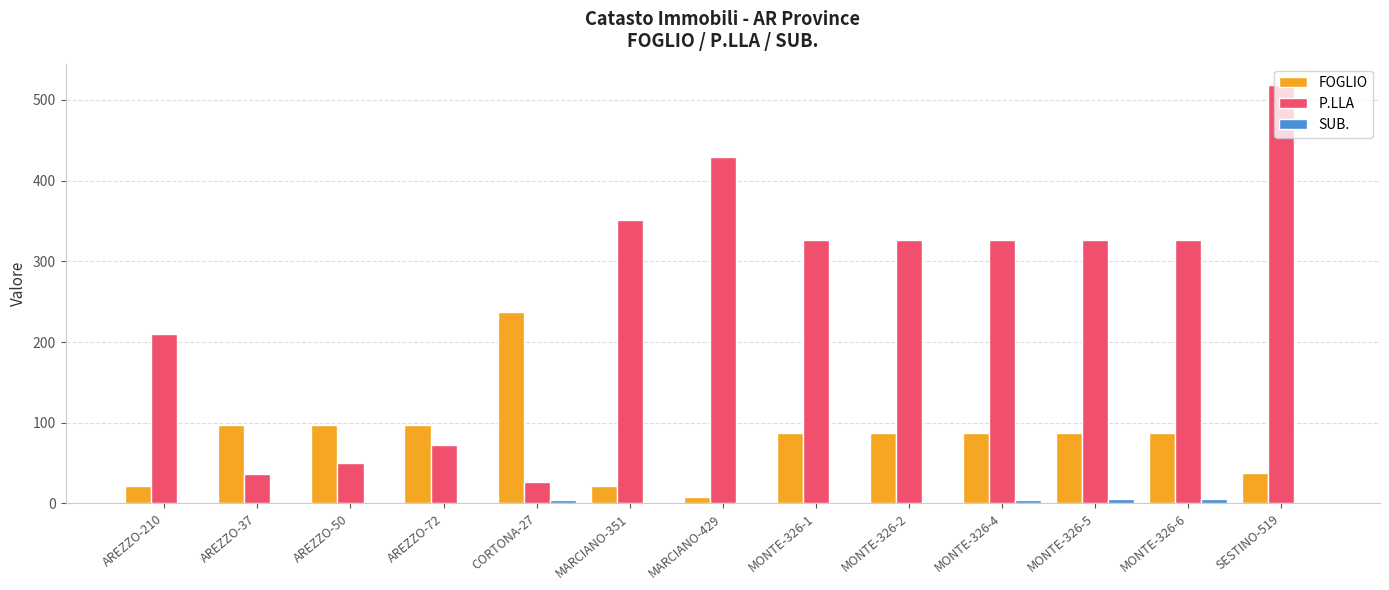

Are the bars grouped side by side (vs. stacked)?

Yes